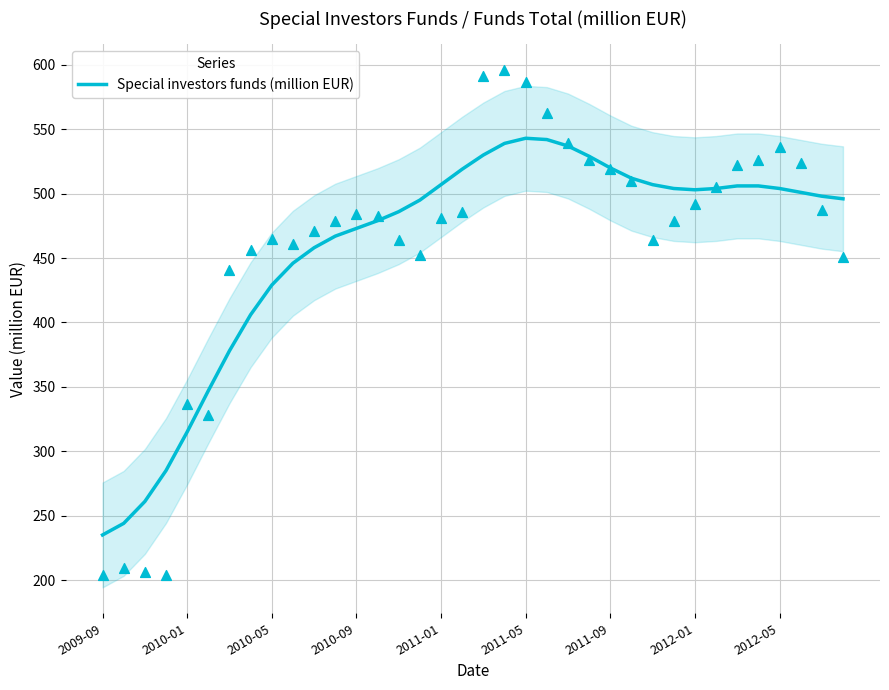

What is the highest value of the Special investors funds (million EUR) series?

543